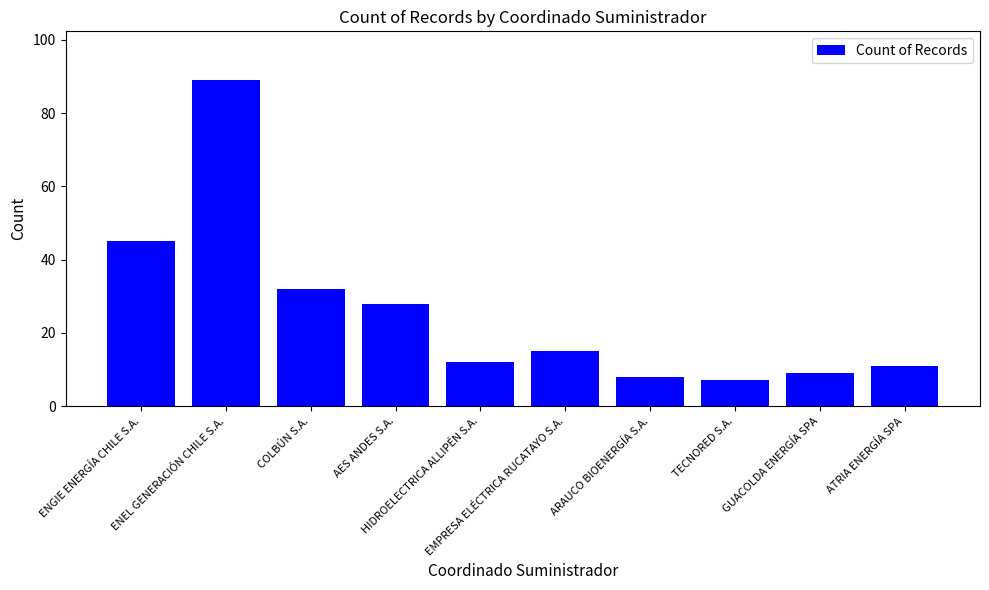

Rank the categories by value from highest to lowest.

ENEL GENERACIÓN CHILE S.A., ENGIE ENERGÍA CHILE S.A., COLBÚN S.A., AES ANDES S.A., EMPRESA ELÉCTRICA RUCATAYO S.A., HIDROELECTRICA ALLIPÉN S.A., ATRIA ENERGÍA SPA, GUACOLDA ENERGÍA SPA, ARAUCO BIOENERGÍA S.A., TECNORED S.A.